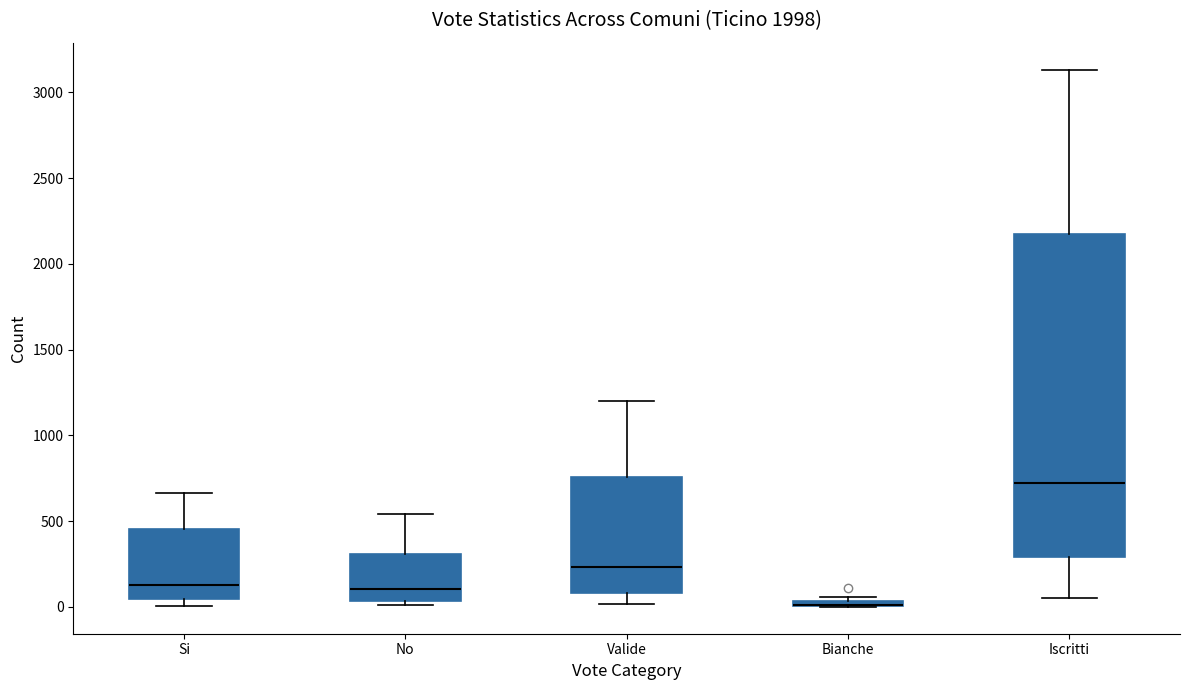

Where does the lower whisker of the box for Iscritti end on the y-axis? The values are not printed on the chart, so give them approximately, as read against the axis.

50